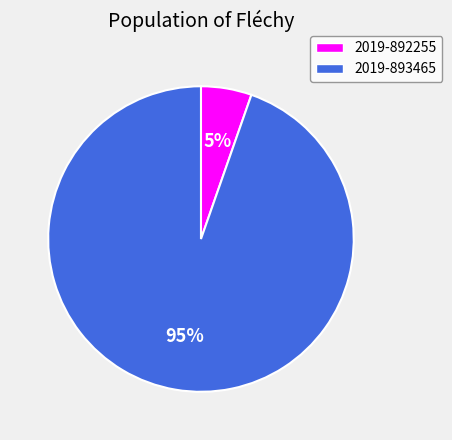

What is the ratio of the value at 2019-892255 to the value at 2019-893465?

0.1